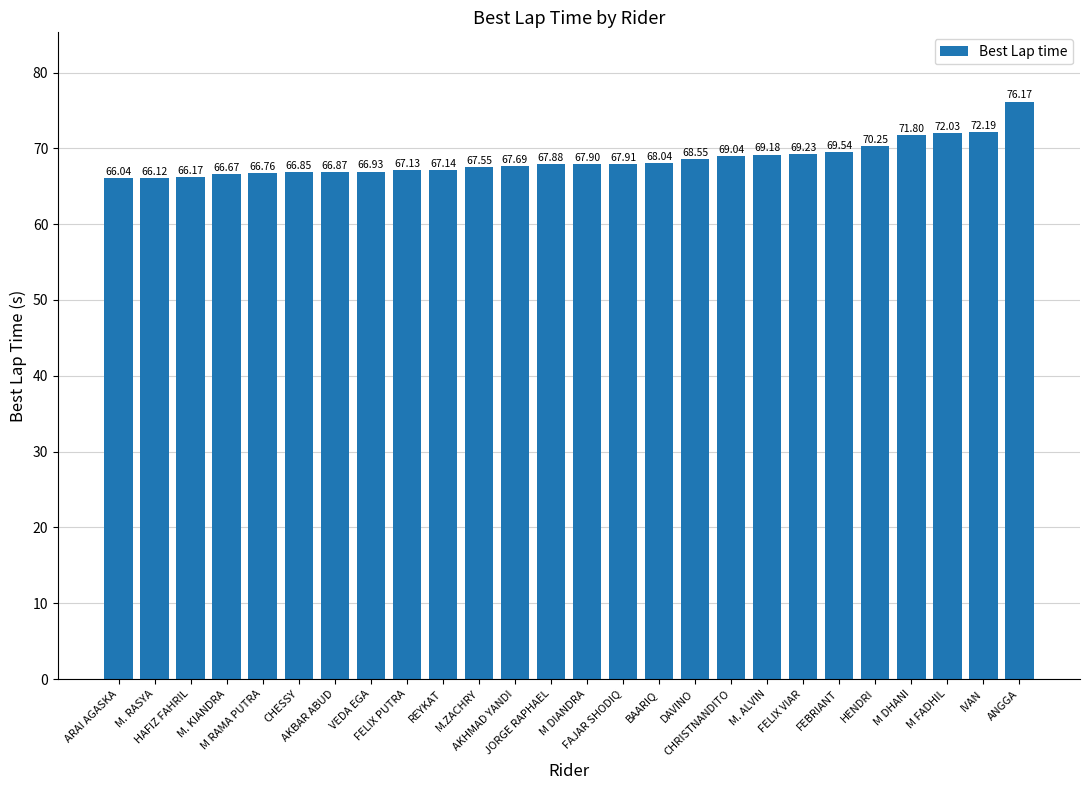

Does the chart contain stacked bars?

No